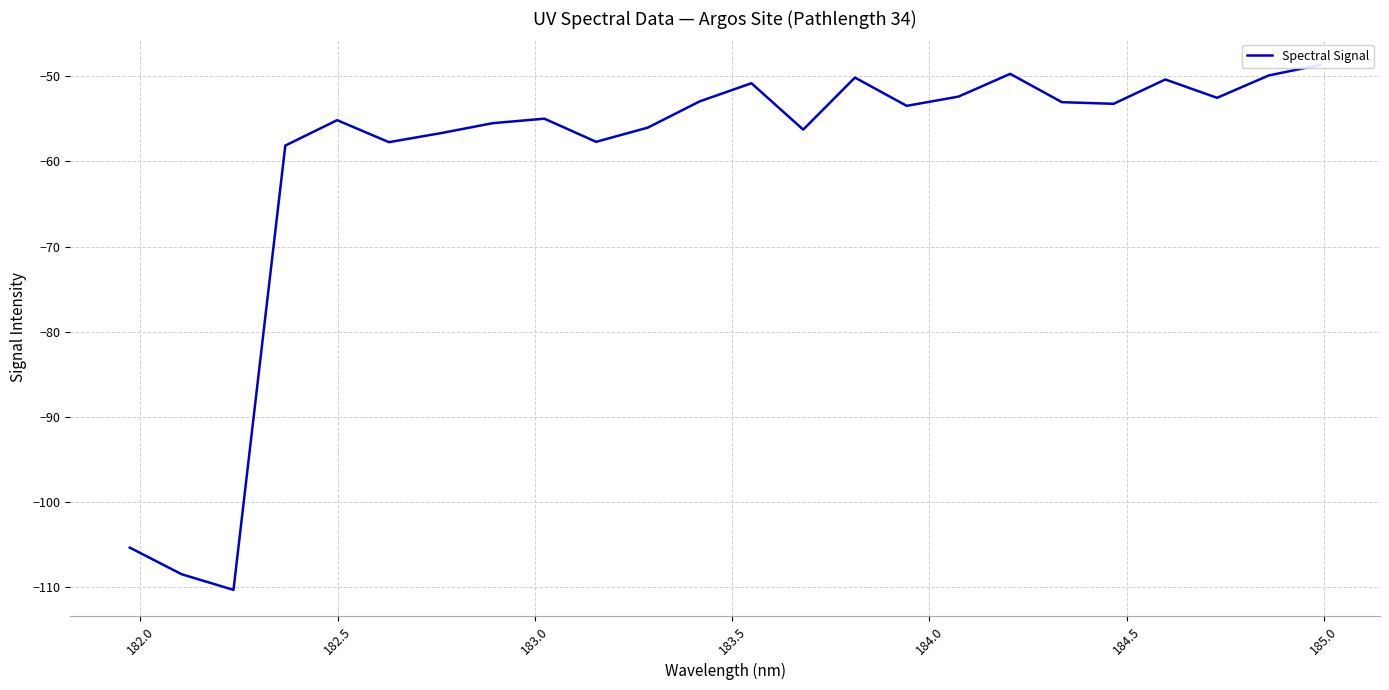

How many points are higher than both their immediate neighbors (excluding endpoints)?

6